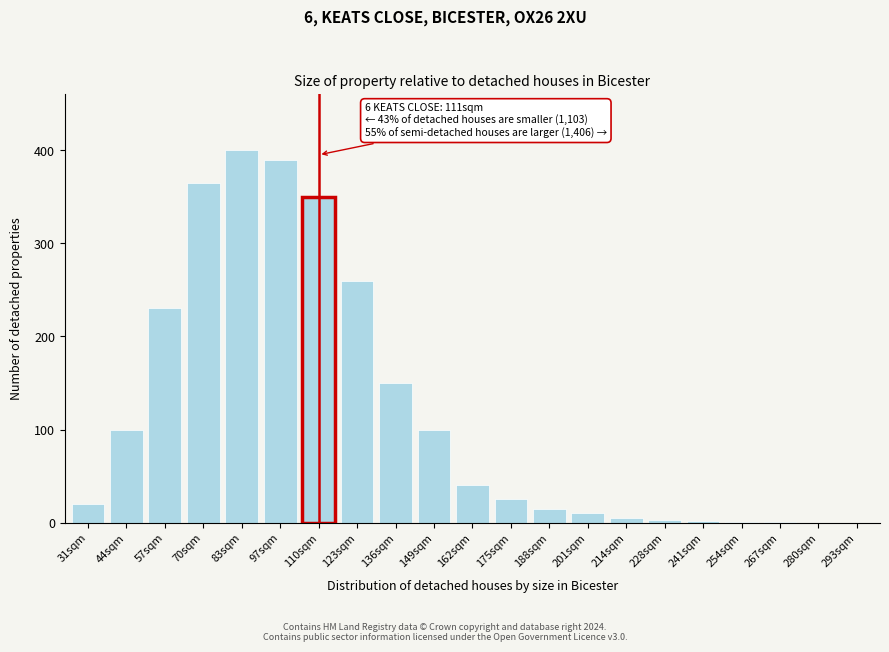

What is the sum of all values?

2467